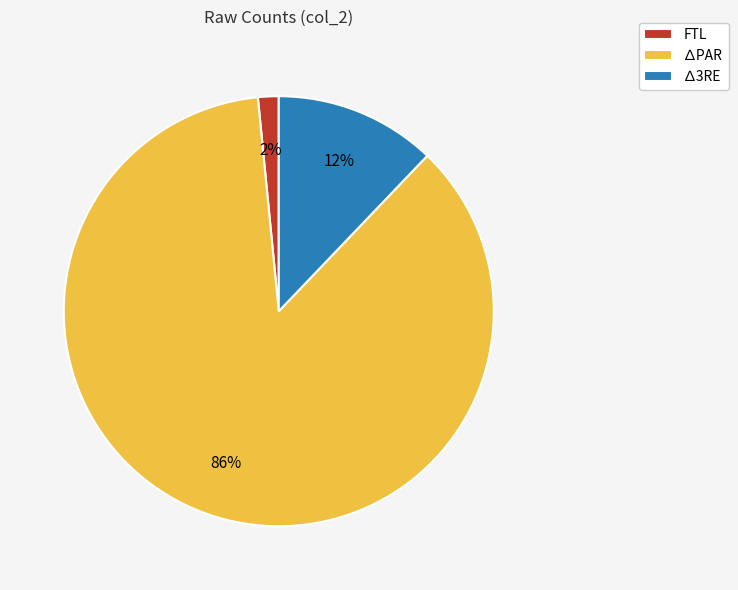

Is it true that ∆3RE is 2% of the pie?

False